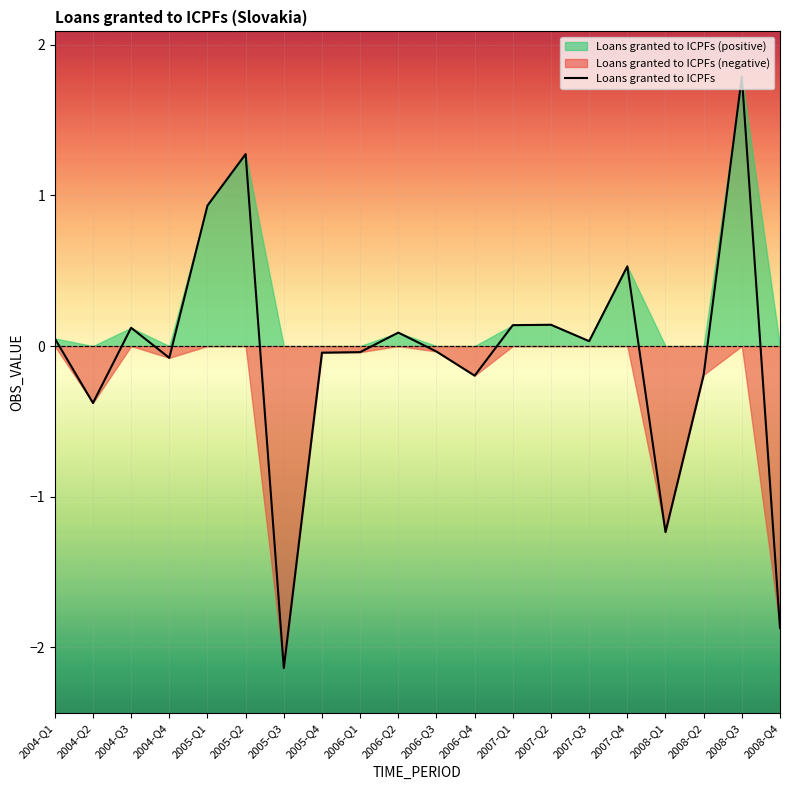

List the labels in order of value, smallest first.

2005-Q3, 2008-Q4, 2008-Q1, 2004-Q2, 2006-Q4, 2008-Q2, 2004-Q4, 2005-Q4, 2006-Q1, 2006-Q3, 2007-Q3, 2004-Q1, 2006-Q2, 2004-Q3, 2007-Q1, 2007-Q2, 2007-Q4, 2005-Q1, 2005-Q2, 2008-Q3